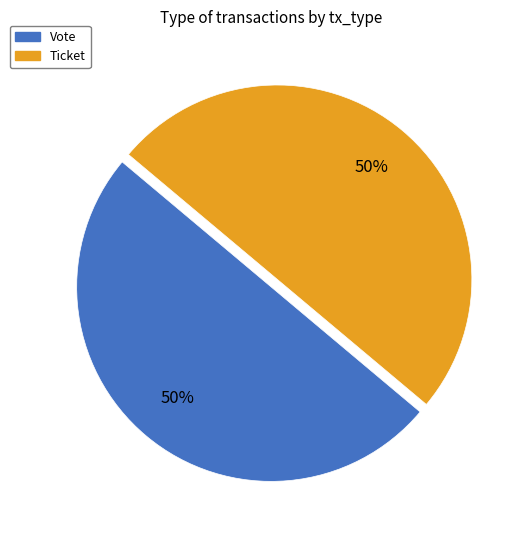

True or false: Ticket accounts for 50% of the total.

True